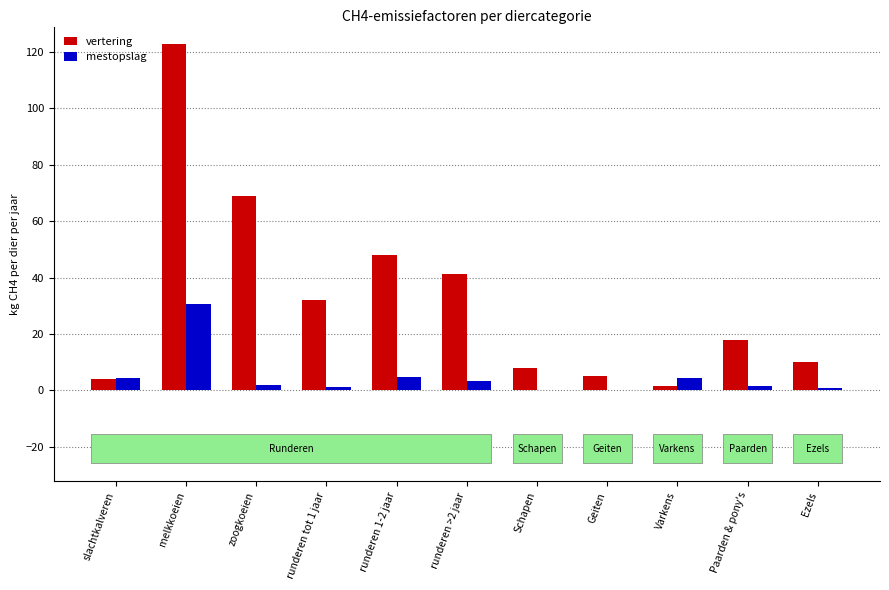

What is the maximum value for vertering?

122.8